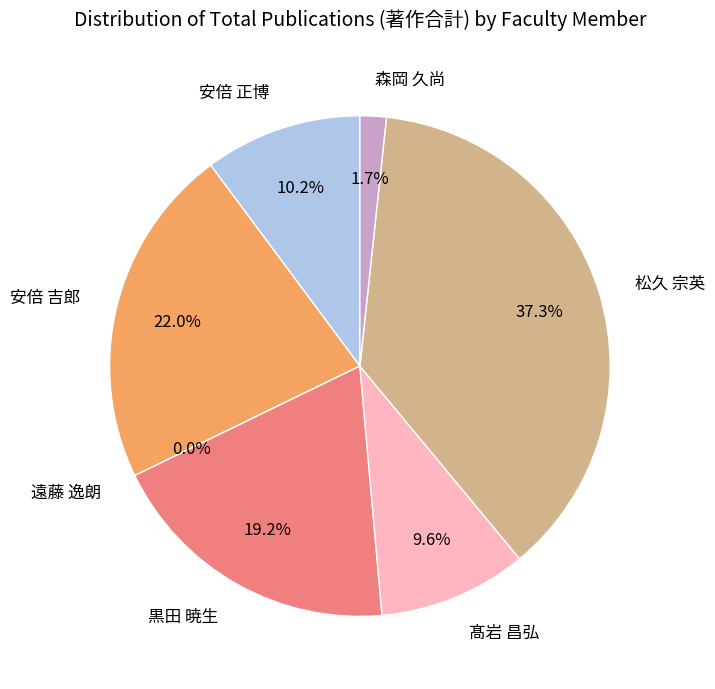

What is the change in value from 遠藤 逸朗 to 松久 宗英?

+66